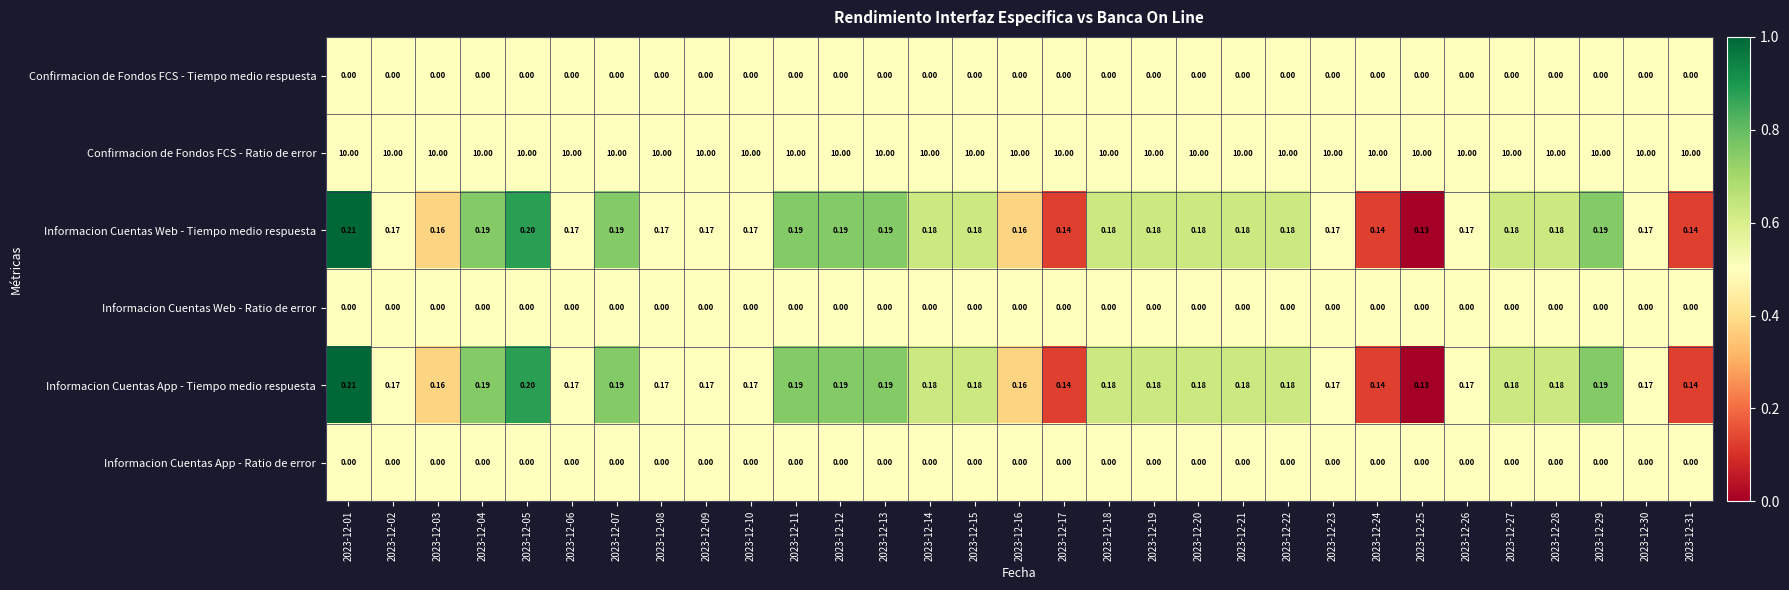

Which series has the largest total across all categories?

Confirmacion de Fondos FCS - Ratio de error